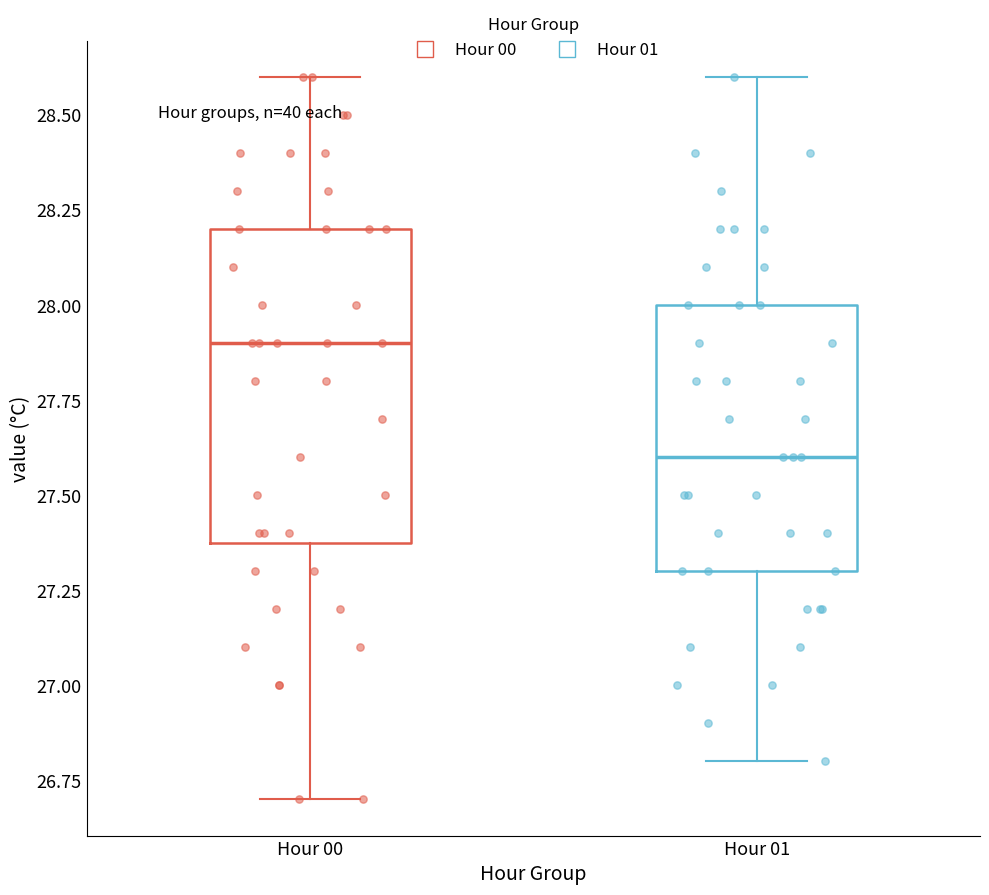

Reading left to right, read every box against the y-axis: the position of its median line, the range the box covers, and the ends of its whiskers. The values are not printed on the chart, so give them approximately, as read against the axis.

Hour 00: median 27.9, box 27.4 to 28.2, whiskers 26.7 to 28.6
Hour 01: median 27.6, box 27.3 to 28.0, whiskers 26.8 to 28.6